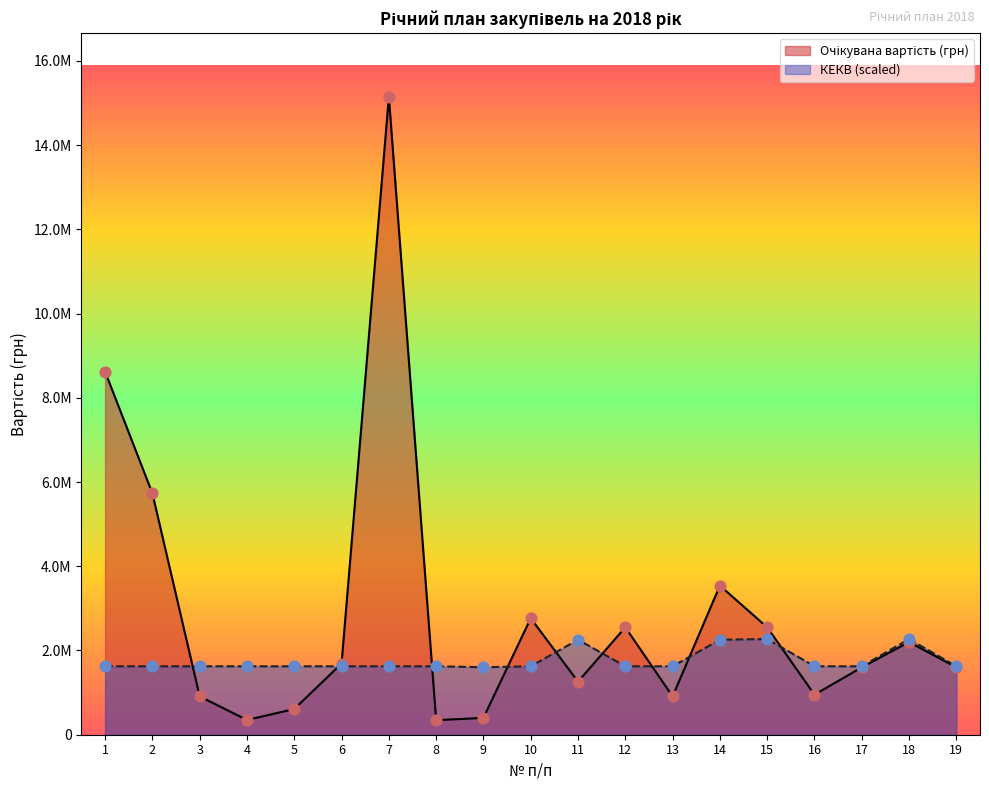

Which series contains the highest Y value?

Очікувана вартість (грн)